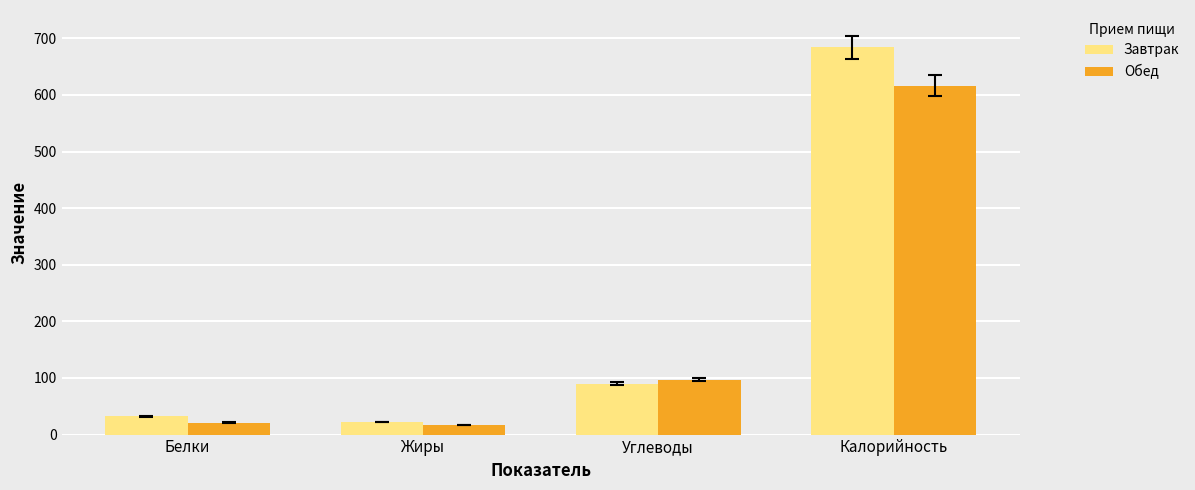

What is the difference between the Обед values at Калорийность and Жиры?

599.7